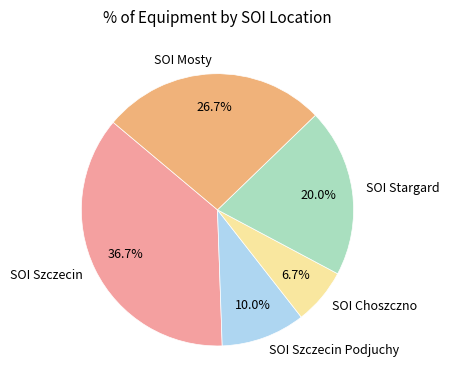

Is SOI Stargard the majority of the pie?

No